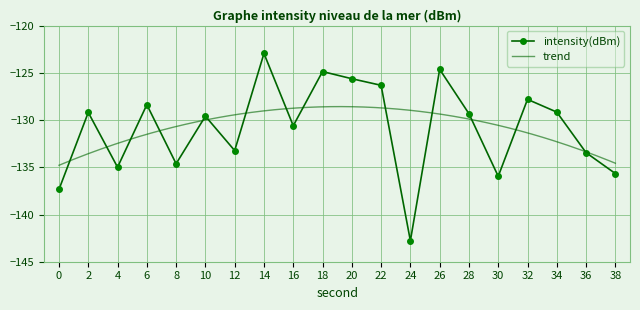

True or false: intensity(dBm) has more than 2 points higher than both neighbors.

True